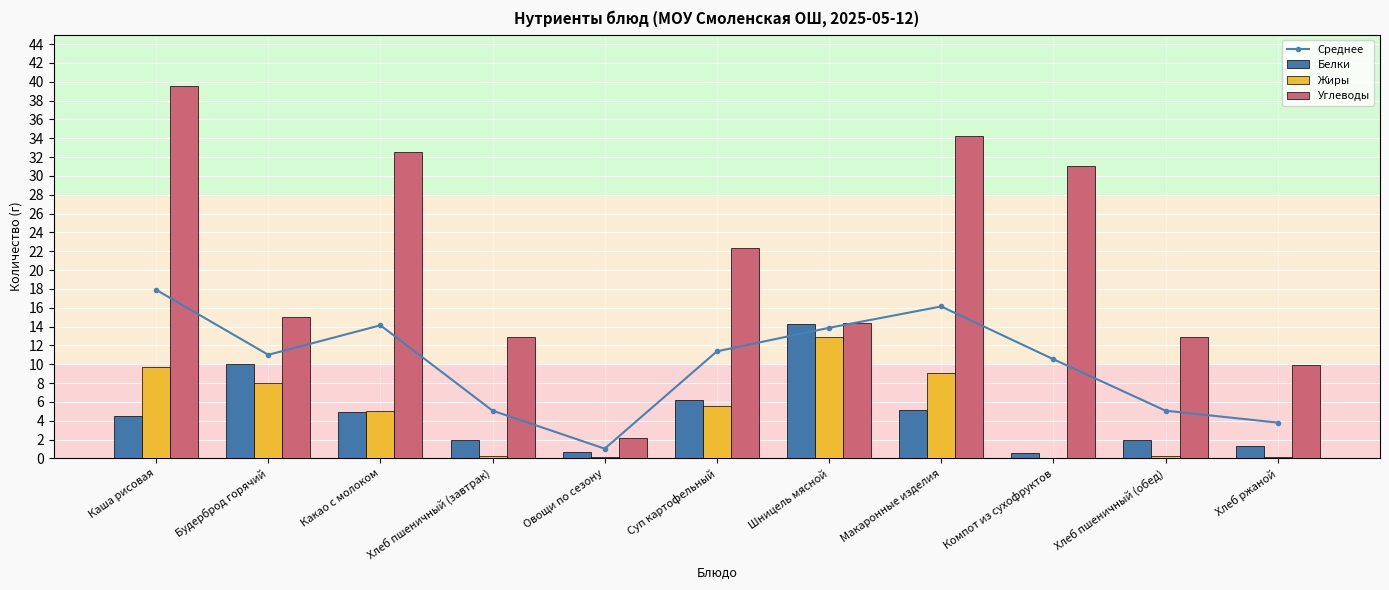

Reading left to right, transcribe all the data shown in this chart.

Среднее: Каша рисовая=17.9	Будерброд горячий=11.0	Какао с молоком=14.1	Хлеб пшеничный (завтрак)=5.1	Овощи по сезону=1.0	Суп картофельный=11.4	Шницель мясной=13.9	Макаронные изделия=16.1	Компот из сухофруктов=10.5	Хлеб пшеничный (обед)=5.1	Хлеб ржаной=3.8
Белки: Каша рисовая=4.5	Будерброд горячий=10.0	Какао с молоком=4.9	Хлеб пшеничный (завтрак)=2.0	Овощи по сезону=0.7	Суп картофельный=6.2	Шницель мясной=14.3	Макаронные изделия=5.1	Компот из сухофруктов=0.6	Хлеб пшеничный (обед)=2.0	Хлеб ржаной=1.3
Жиры: Каша рисовая=9.7	Будерброд горячий=8.0	Какао с молоком=5.0	Хлеб пшеничный (завтрак)=0.3	Овощи по сезону=0.2	Суп картофельный=5.6	Шницель мясной=12.9	Макаронные изделия=9.1	Компот из сухофруктов=0.0	Хлеб пшеничный (обед)=0.3	Хлеб ржаной=0.2
Углеводы: Каша рисовая=39.5	Будерброд горячий=15.0	Какао с молоком=32.5	Хлеб пшеничный (завтрак)=12.9	Овощи по сезону=2.2	Суп картофельный=22.3	Шницель мясной=14.4	Макаронные изделия=34.2	Компот из сухофруктов=31.0	Хлеб пшеничный (обед)=12.9	Хлеб ржаной=9.9